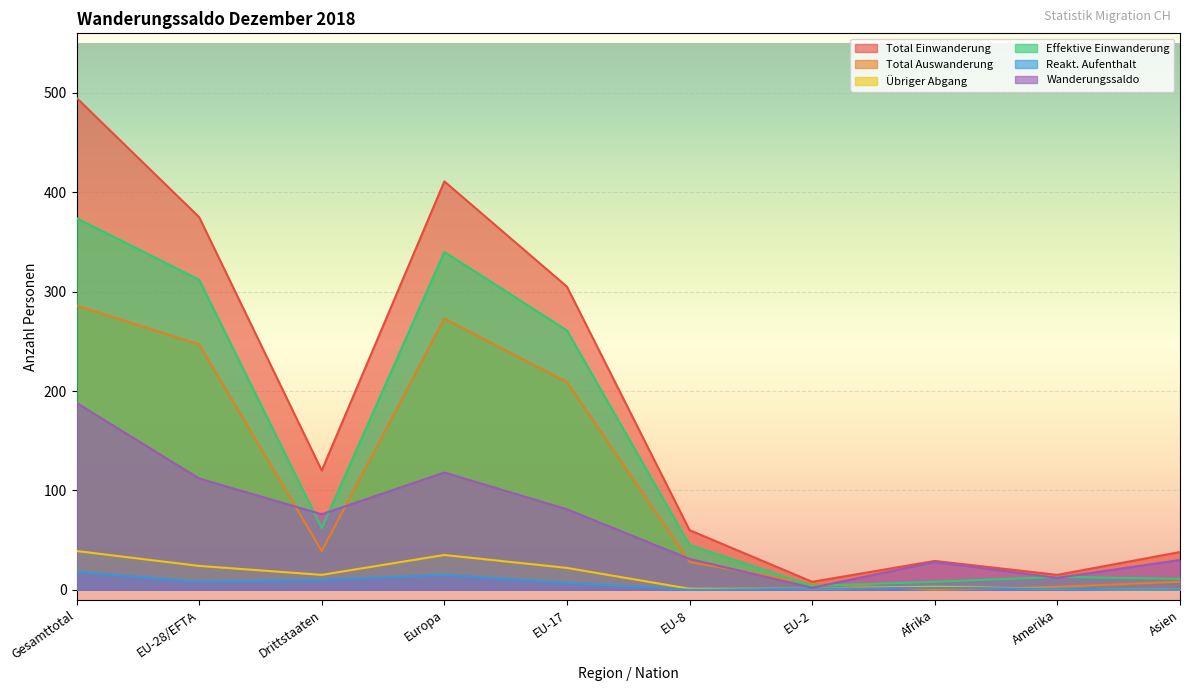

At which category does Reakt. Aufenthalt reach its first local peak?

Europa